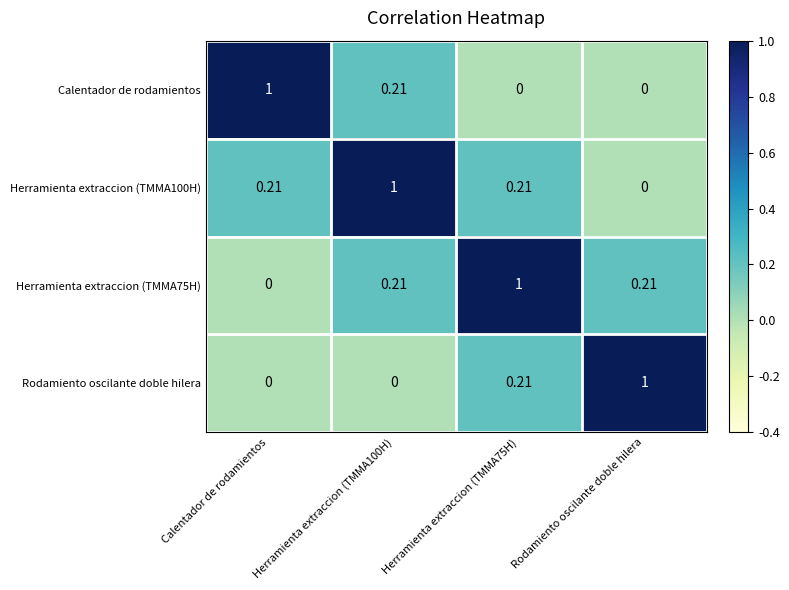

At which label is Herramienta extraccion (TMMA100H) closest to 0?

Rodamiento oscilante doble hilera